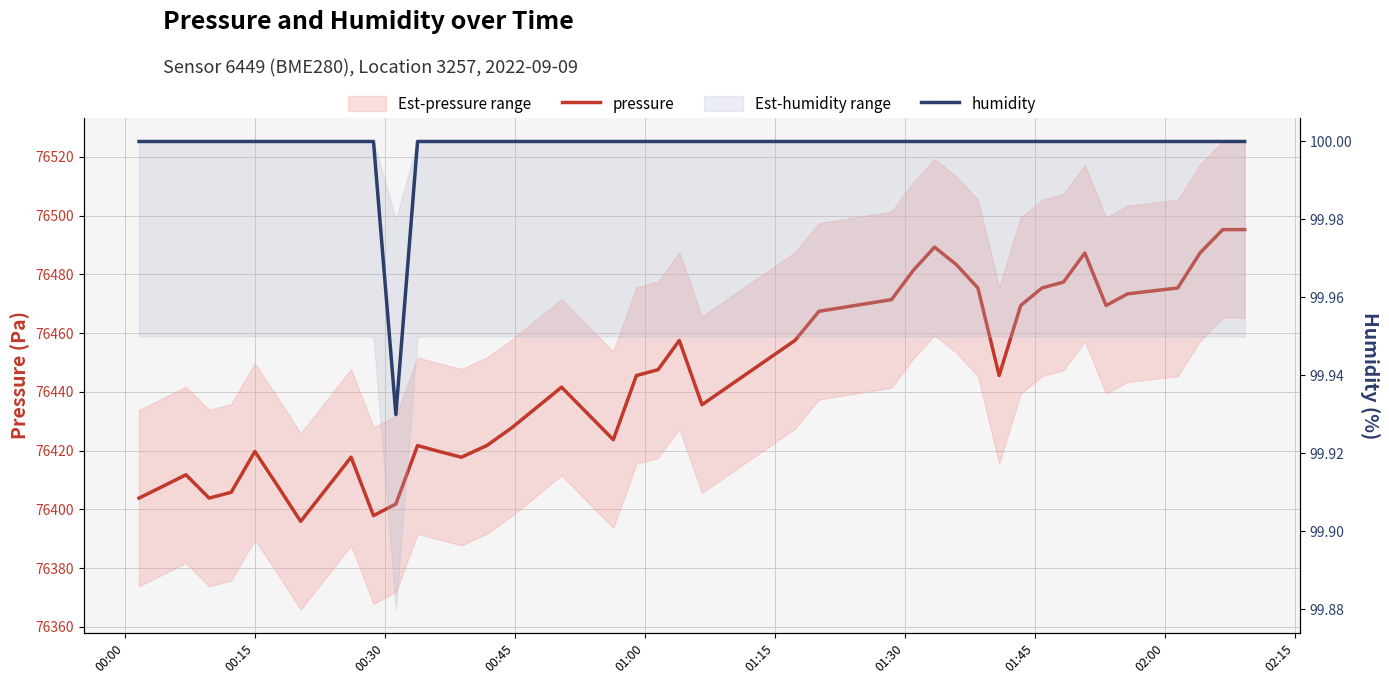

Which series has the largest total across all categories?

pressure